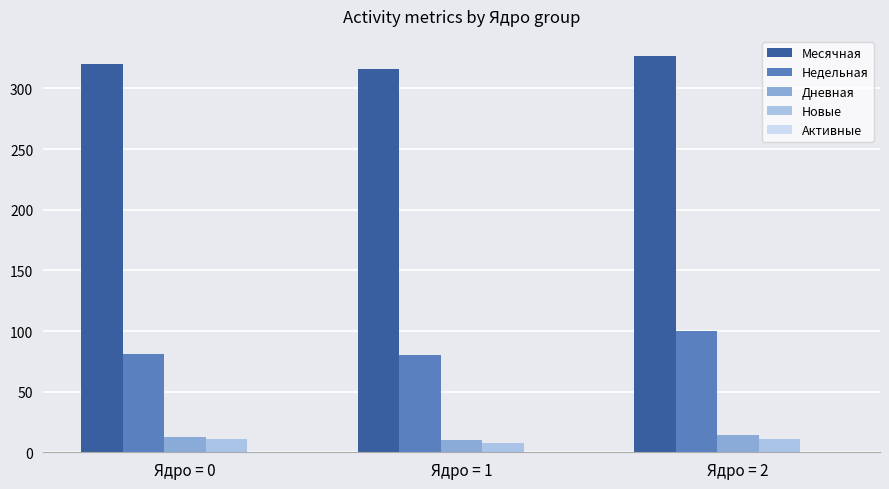

Are the bars horizontal?

No